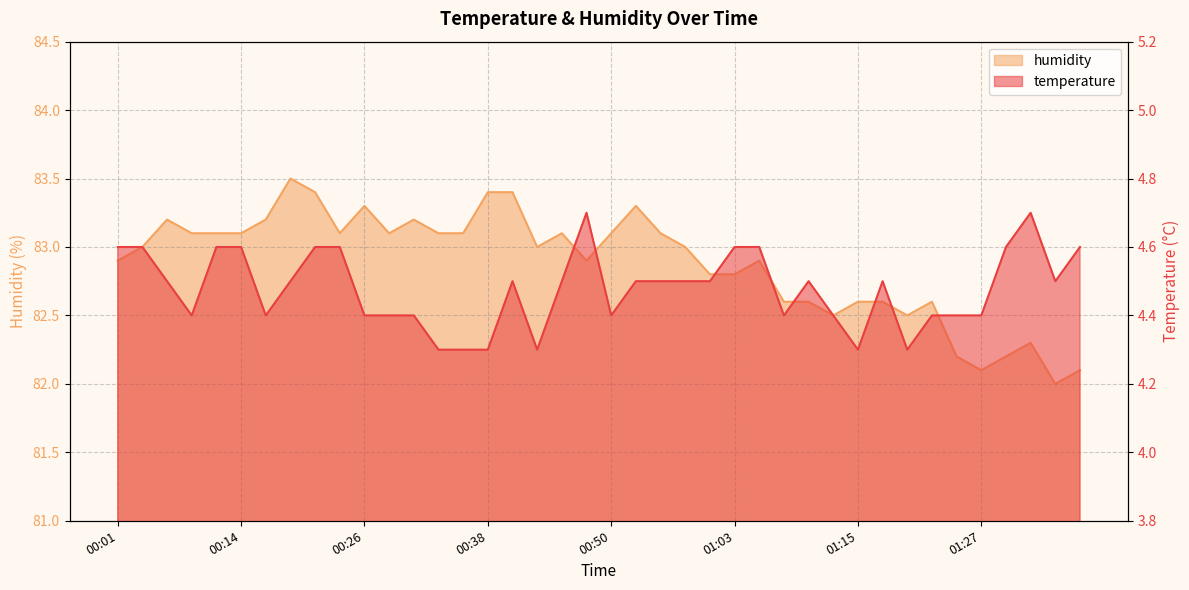

Does the chart display data point markers on the line(s)?

No